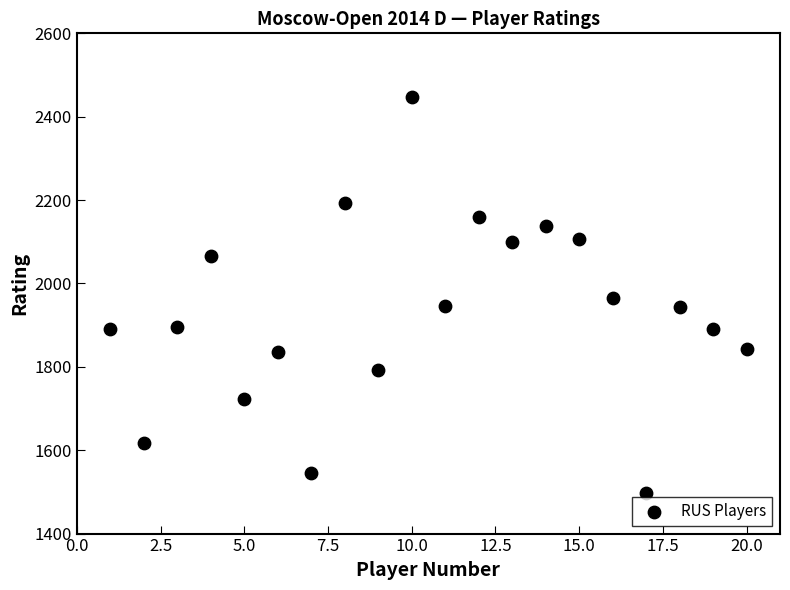

What is the range of Y values (max minus min)?

949